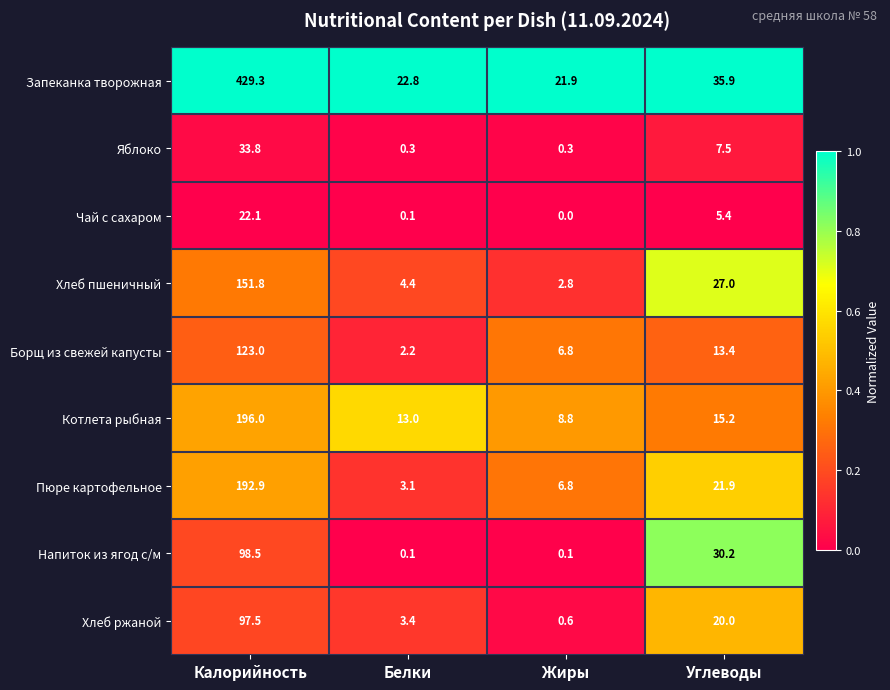

Between Жиры and Углеводы, which series saw the biggest shift?

Напиток из ягод с/м